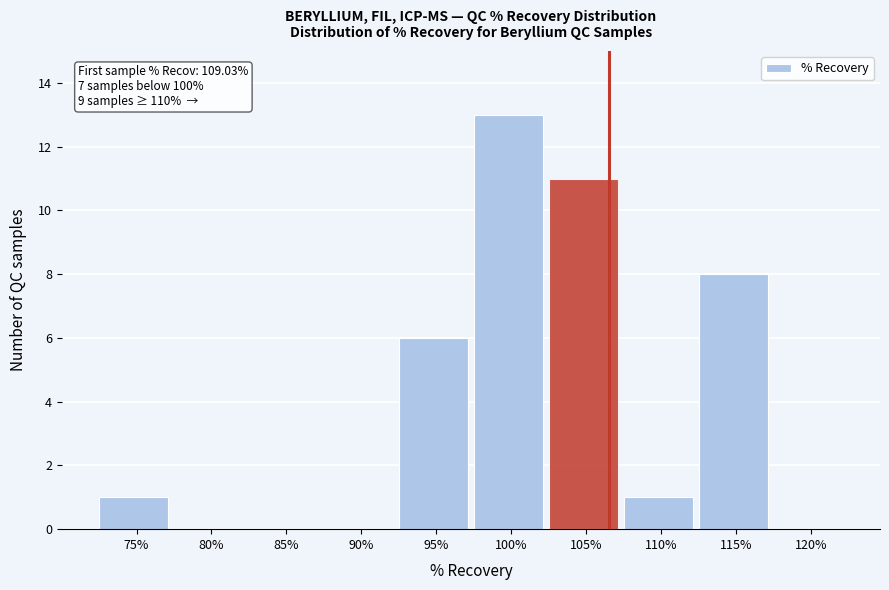

Reading left to right, extract all data points from this chart.

75%=1	80%=0	85%=0	90%=0	95%=6	100%=13	105%=11	110%=1	115%=8	120%=0